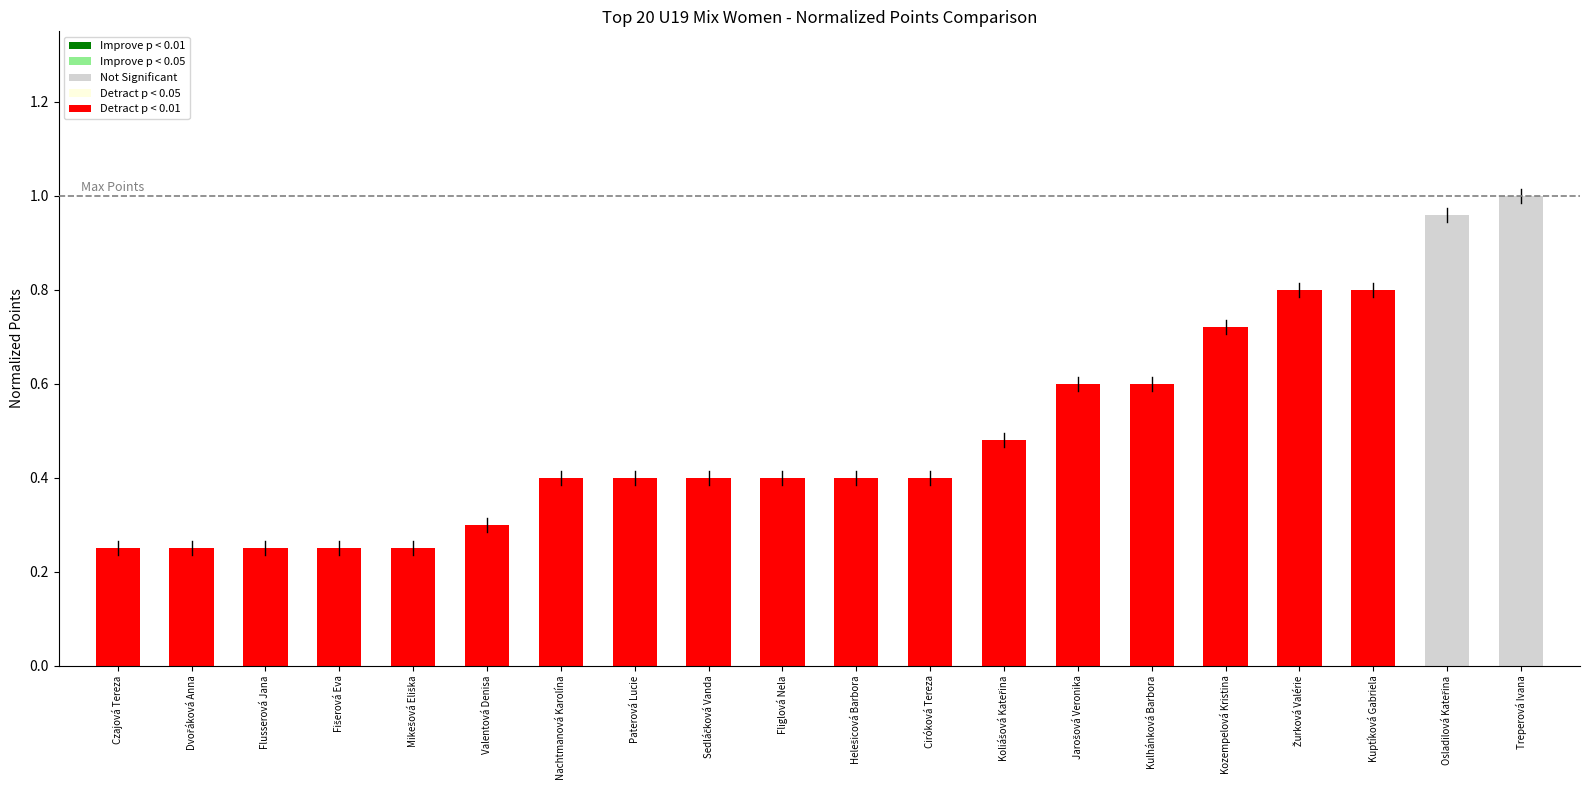

Which category has the highest value across all series?

Treperová Ivana